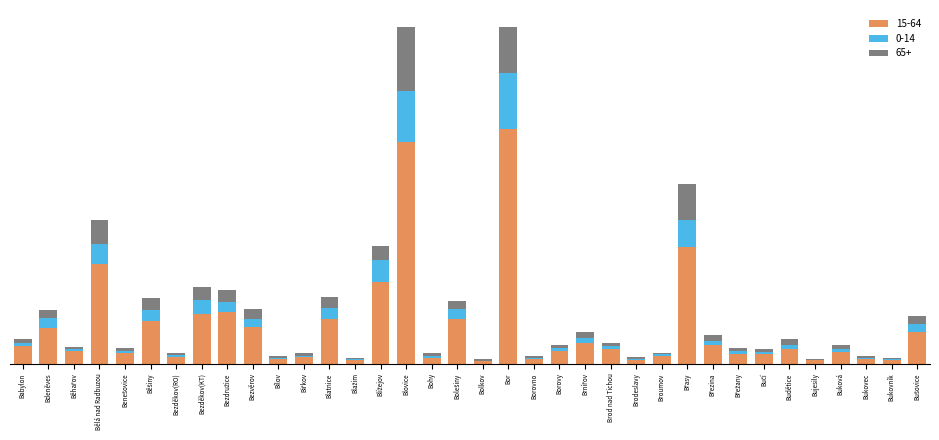

What is the difference between the maximum and minimum values in the 15-64 series?

2867